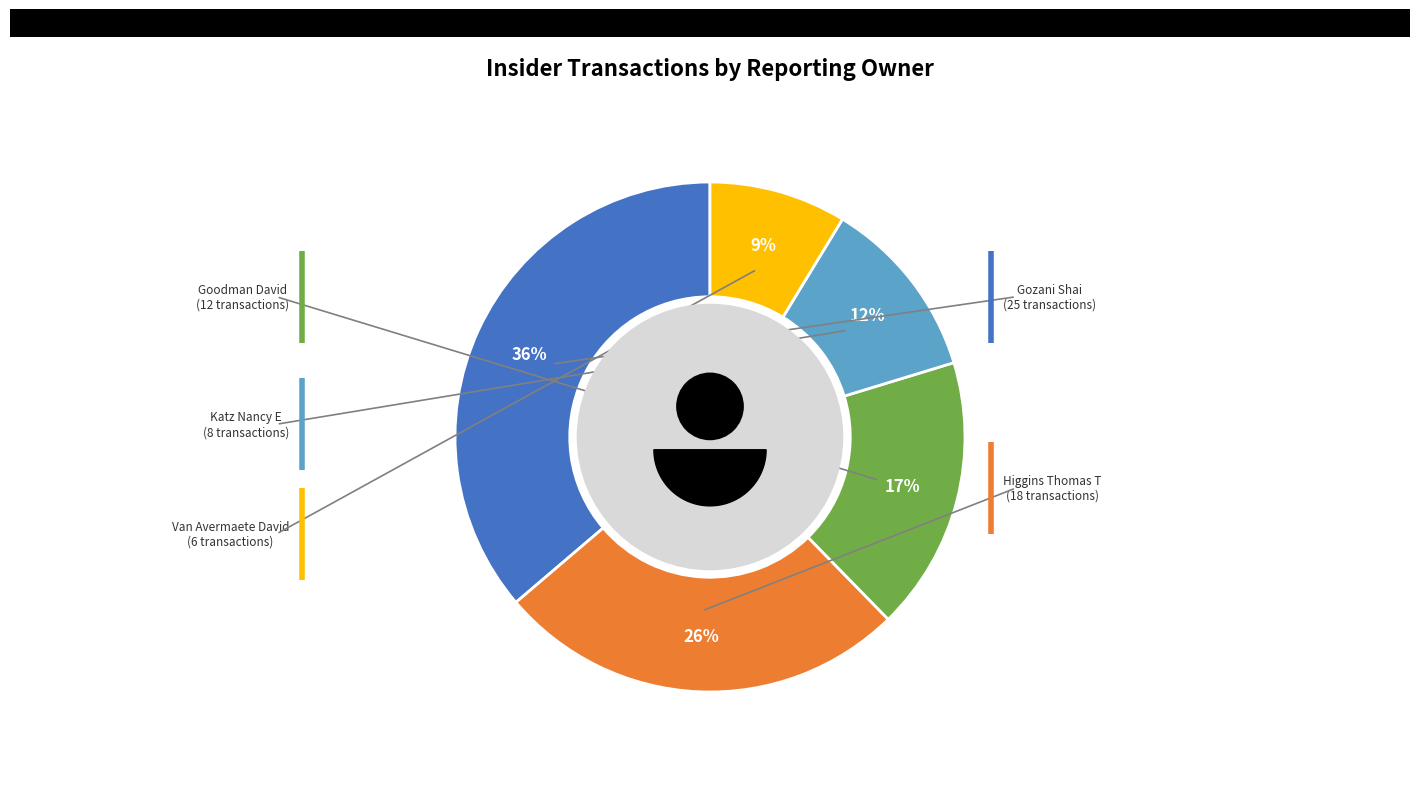

Count the number of slices in the pie.

5